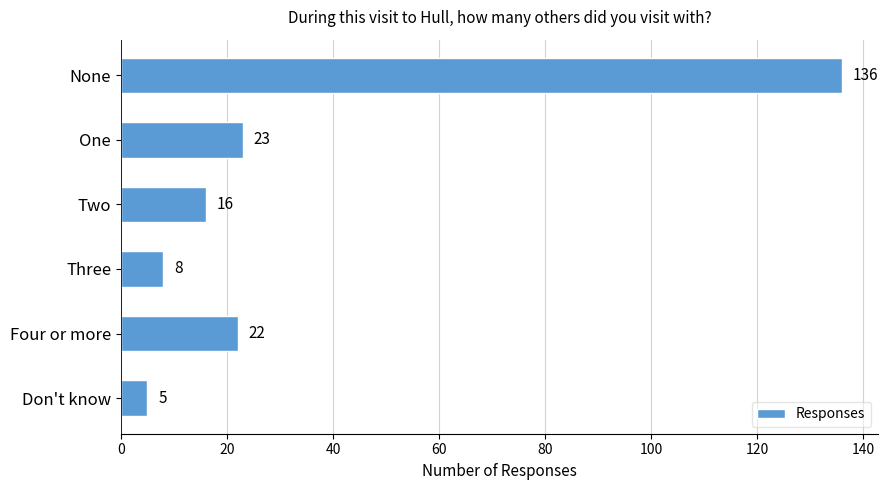

Rank the categories by value from lowest to highest.

Don't know, Three, Two, Four or more, One, None